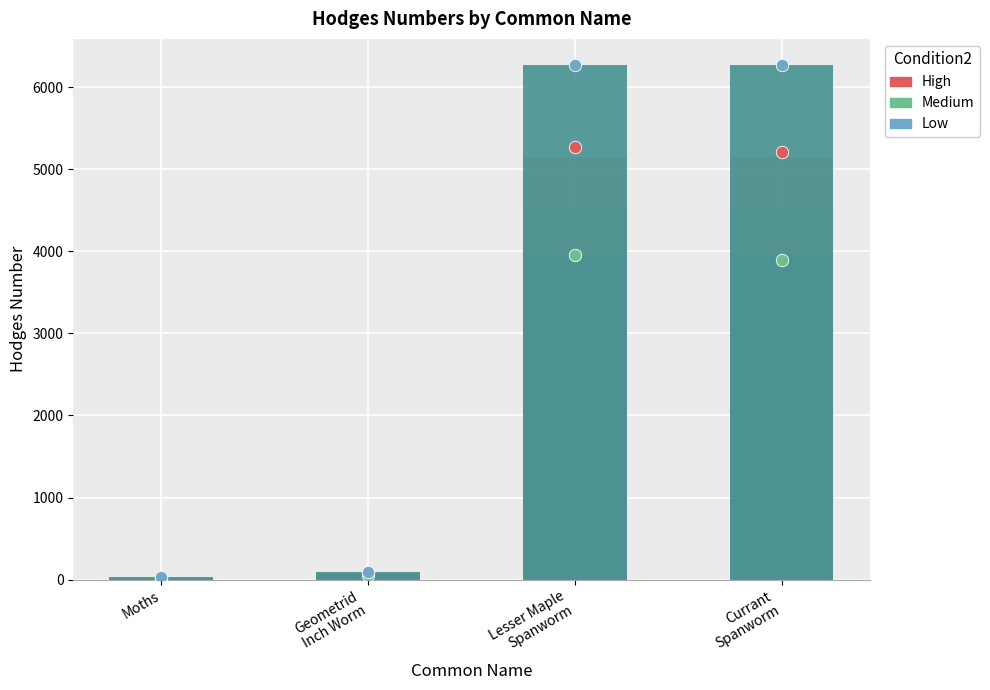

Is the value of Low at Moths greater than the value of Hodges at Geometrid
Inch Worm?

No